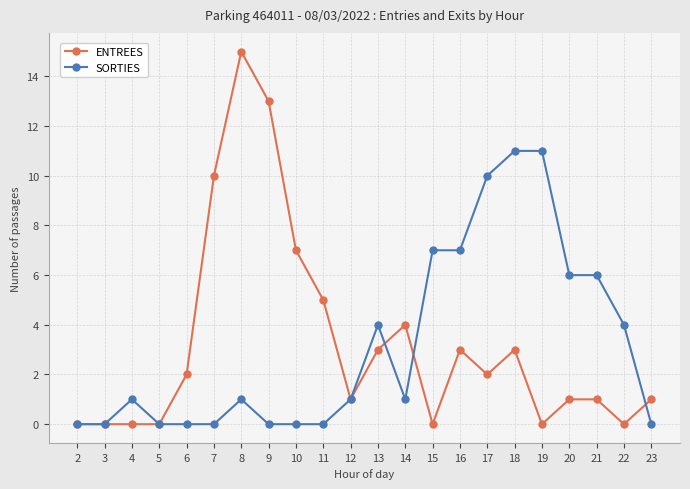

What is the maximum value for ENTREES?

15